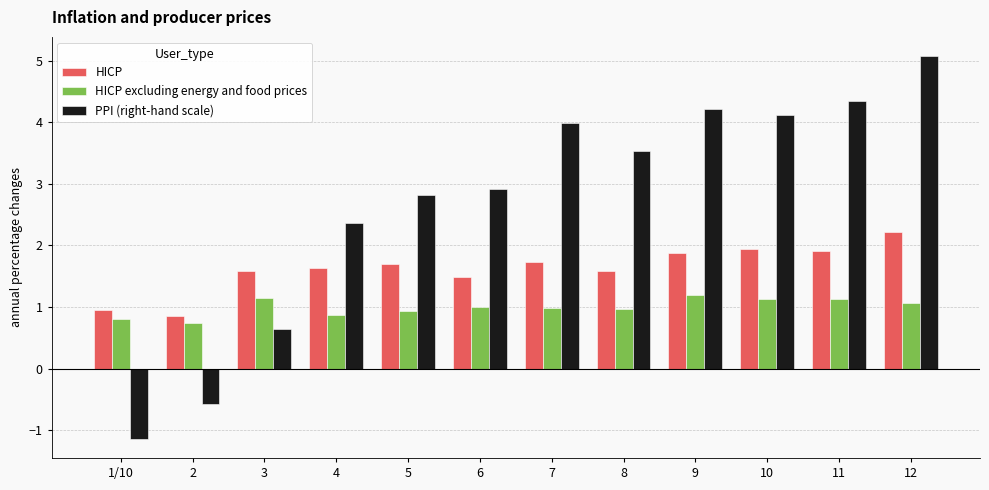

Which series has the widest spread of values?

PPI (right-hand scale)